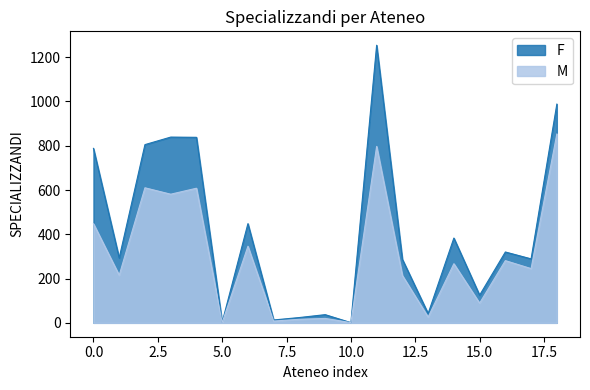

True or false: M has a value of 893 at Messina.

False